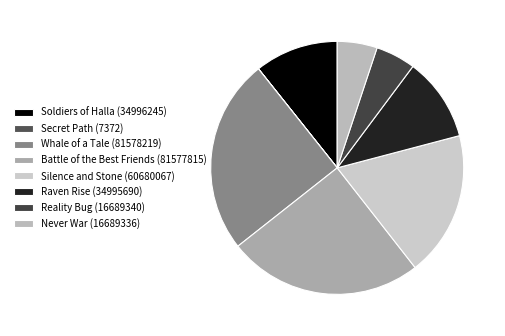

Does any single category account for the majority?

No